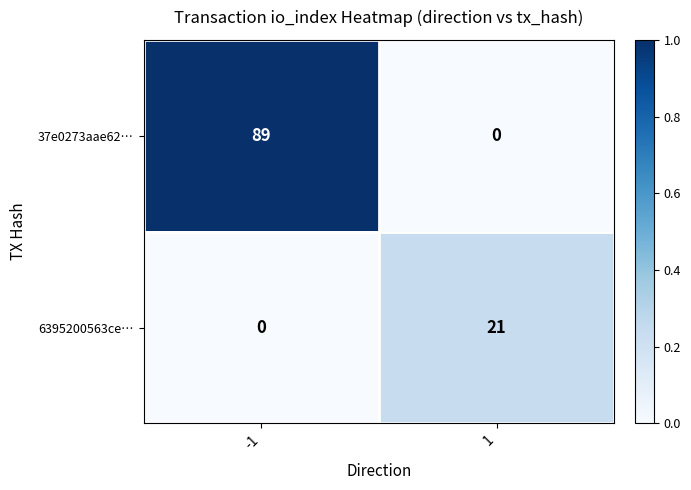

Which series has the largest total across all categories?

37e0273aae62…